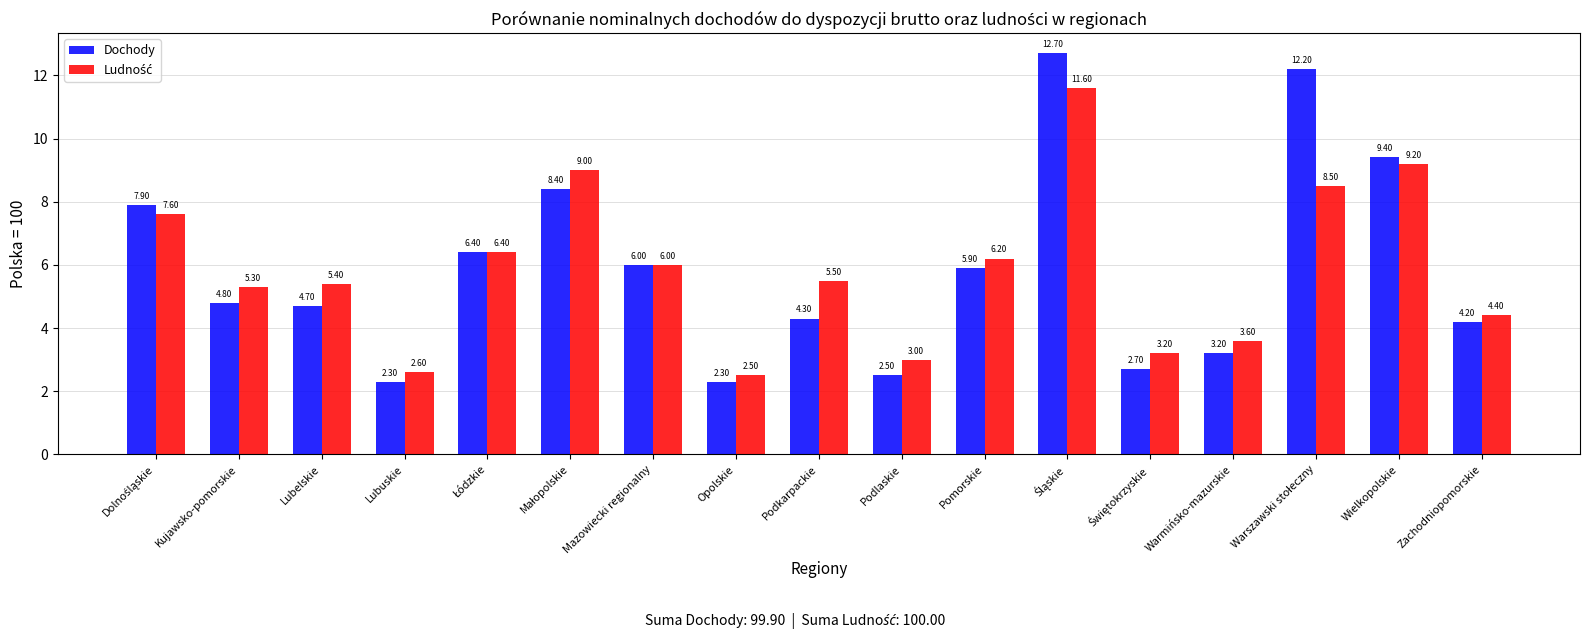

What is the spread (max minus min) of values at Podkarpackie?

1.2